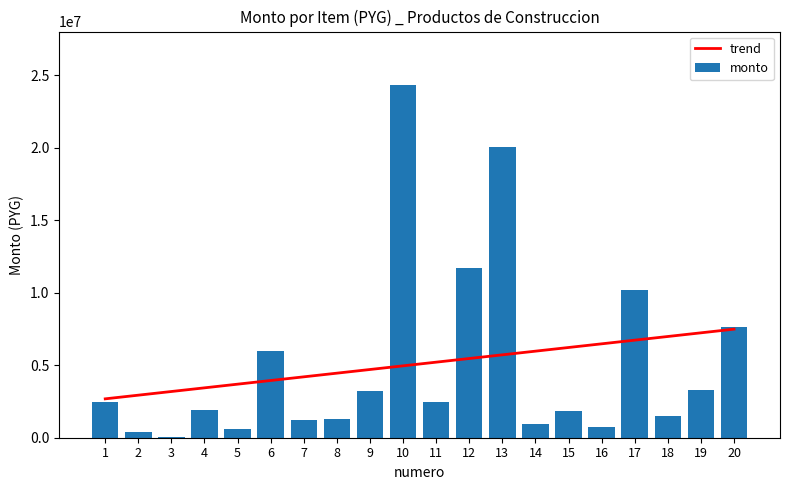

Which series has the largest total across all categories?

trend